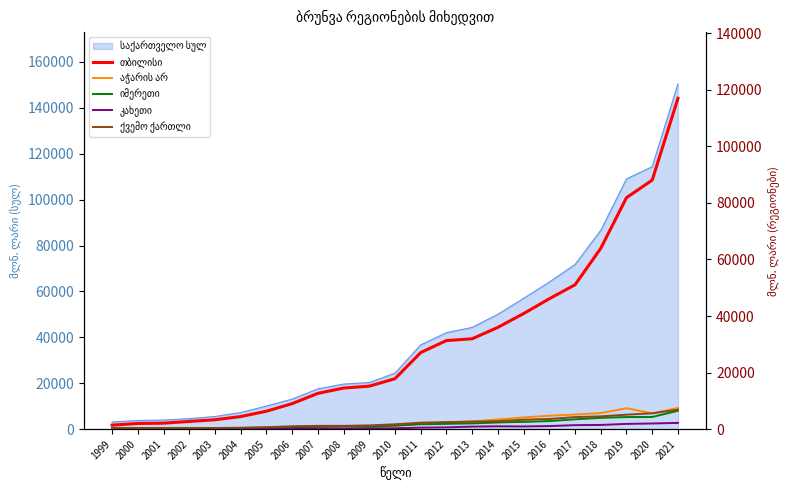

Is the value of თბილისი at 1999 greater than the value of იმერეთი at 2020?

No